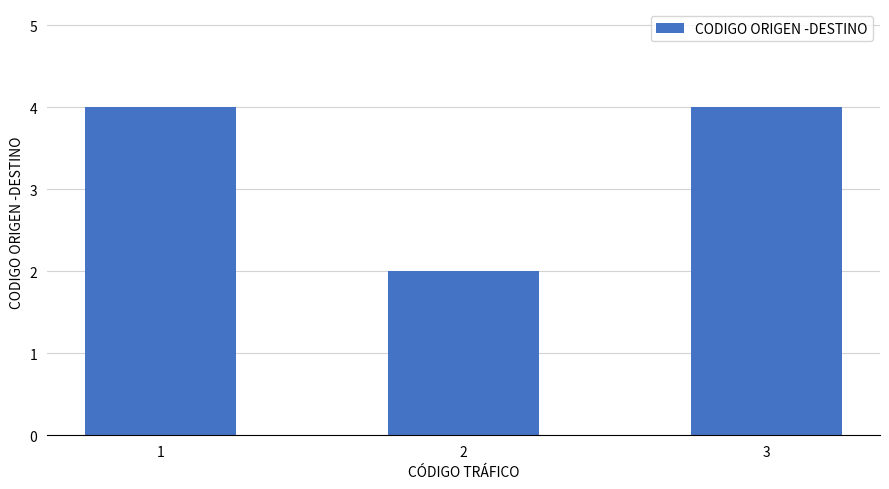

What is the change in value from 2 to 3?

+2